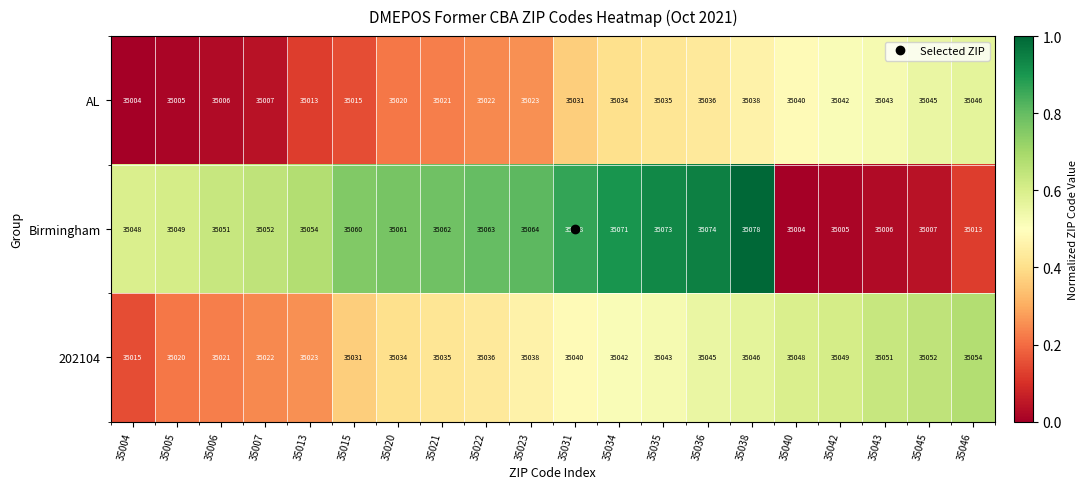

Between 35031 and 35038, which series saw the biggest shift?

Birmingham